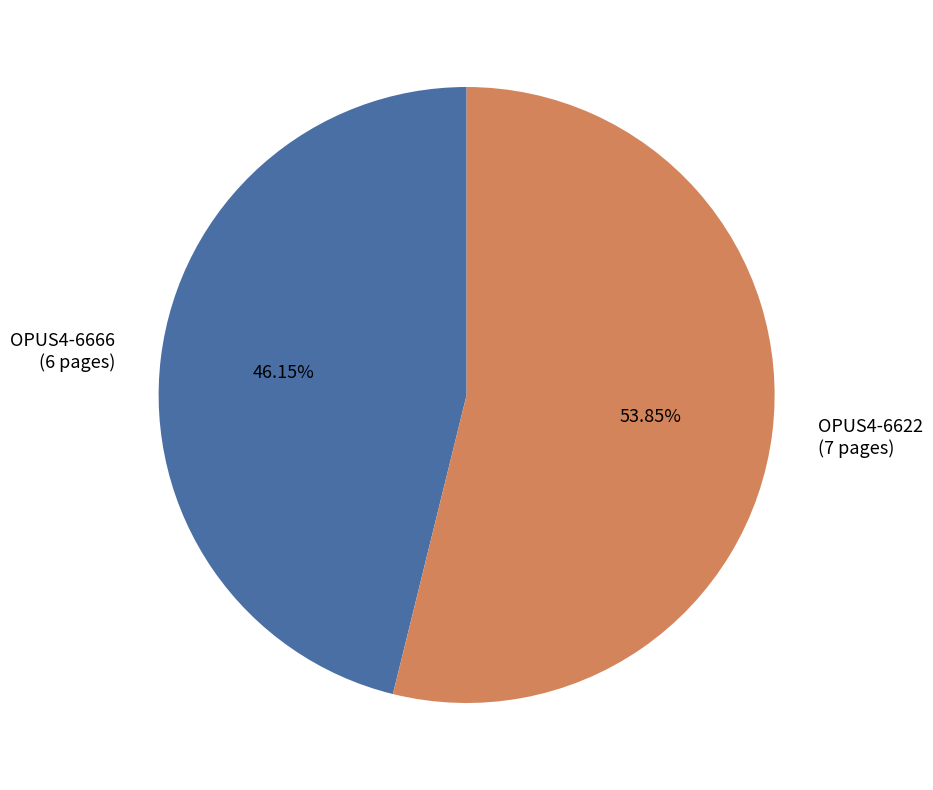

What is the smallest slice in the pie chart?

OPUS4-6666